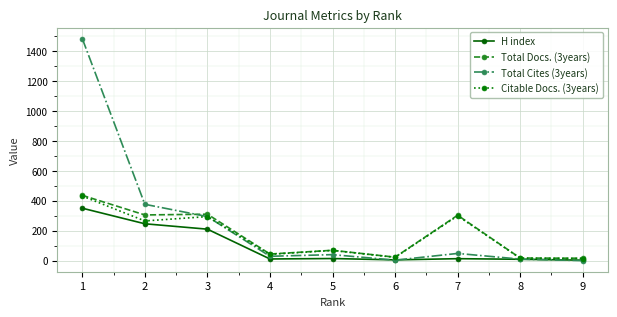

Which series has the widest spread of values?

Total Cites (3years)